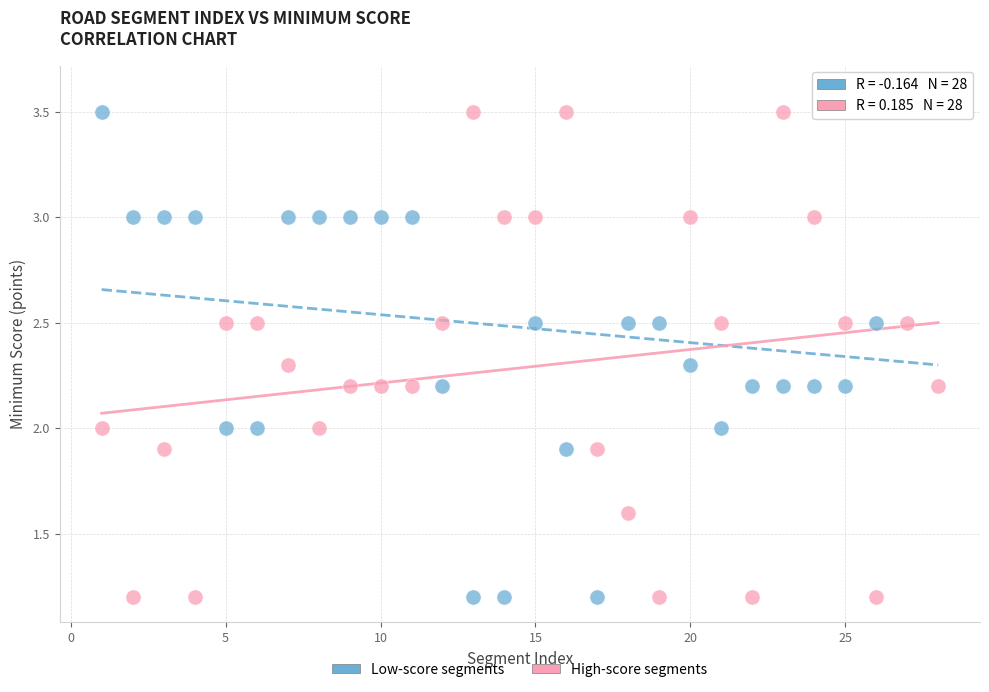

Across all data points, what is the range of Y values (max minus min)?

2.4